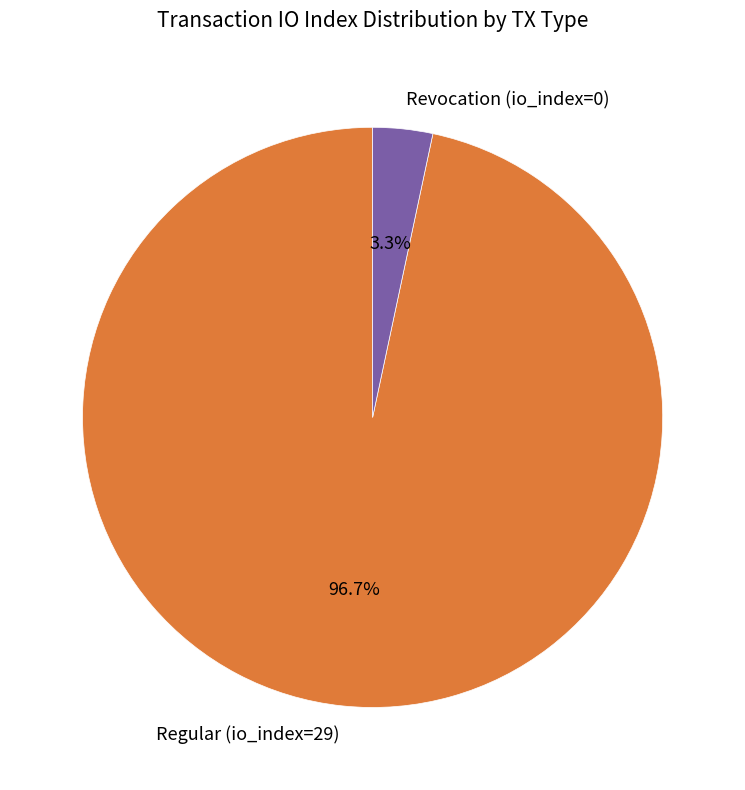

Which slice represents more than half of the pie?

Regular (io_index=29)